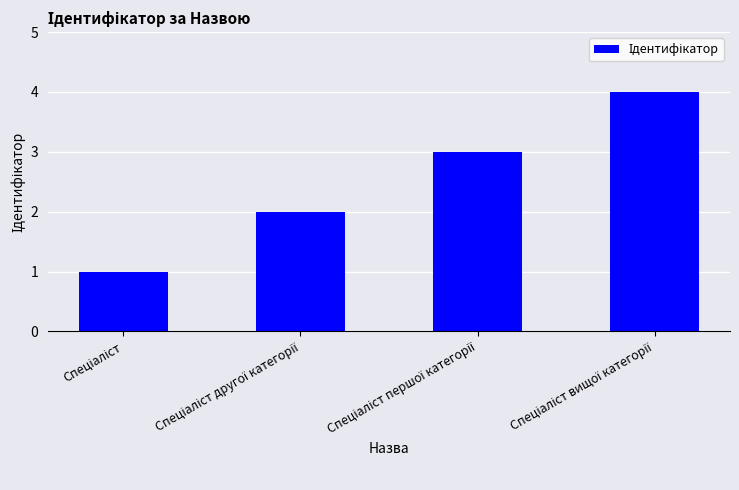

Does the chart contain any negative values?

No